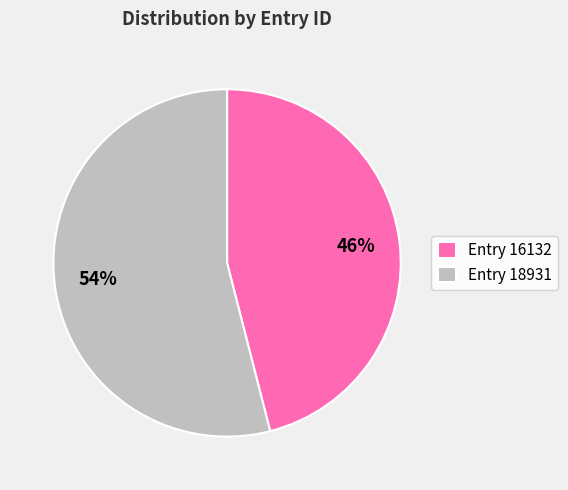

To the nearest percent, what is the difference between the largest and smallest slice percentages?

8%